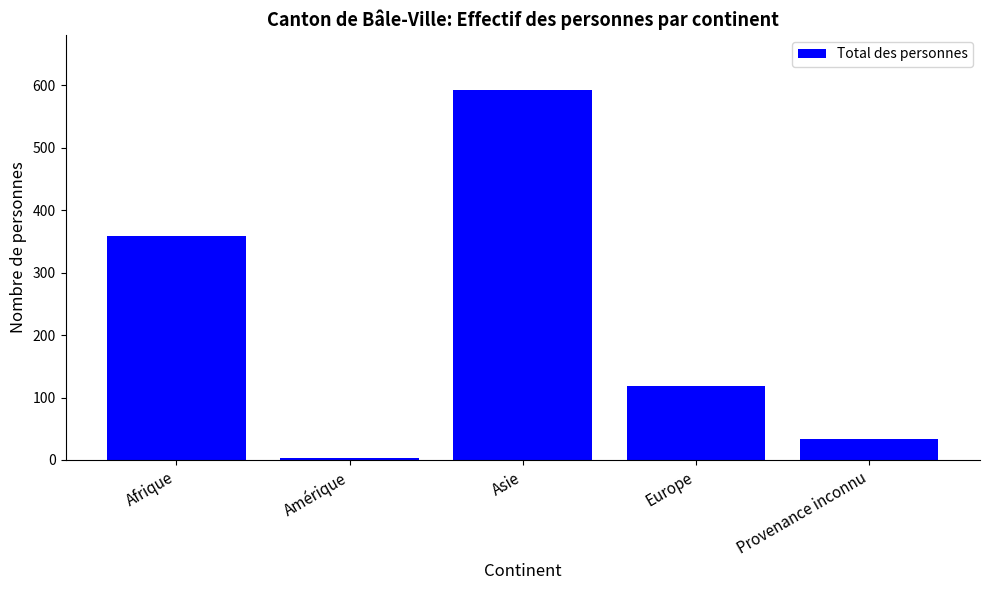

How many bars are there in total?

5